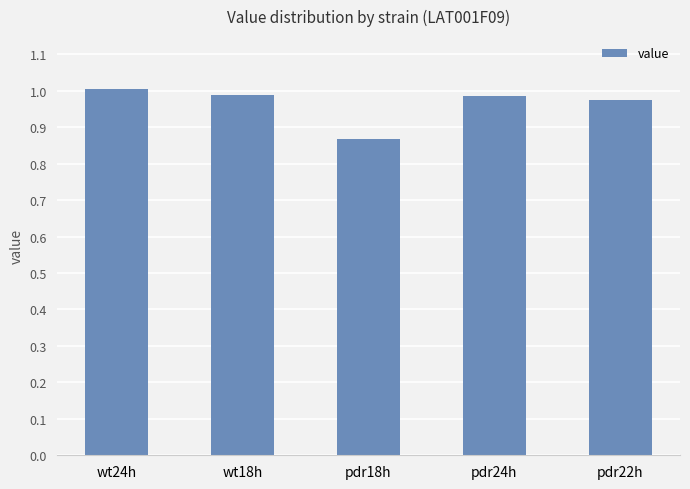

At which category does the chart reach its peak across all series?

wt24h